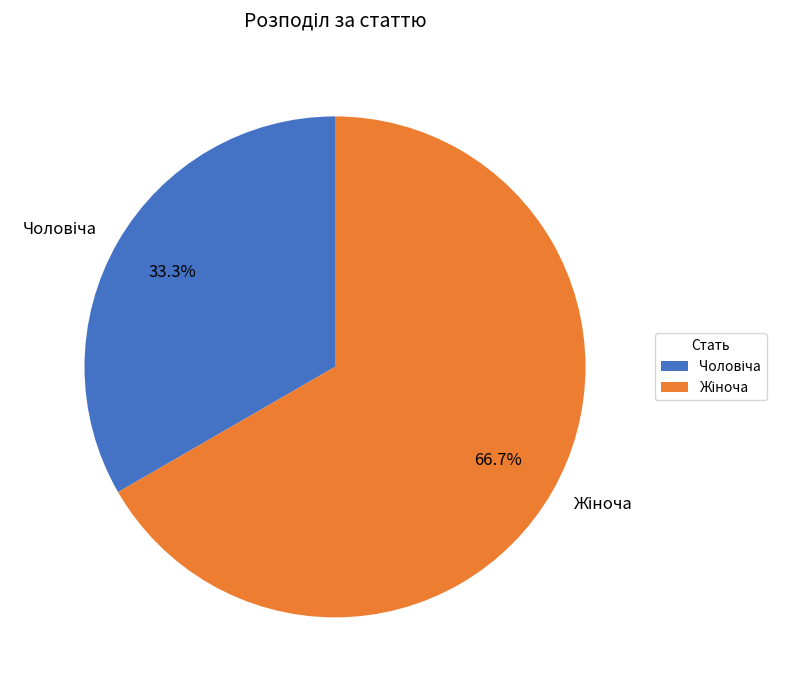

Is there any slice that represents more than half of the pie?

Yes